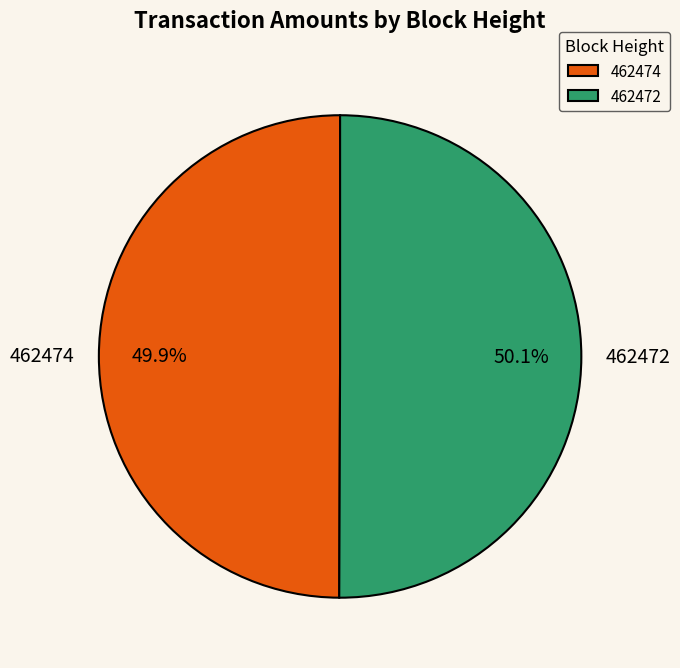

Is it true that 462472 is 56% of the pie?

False